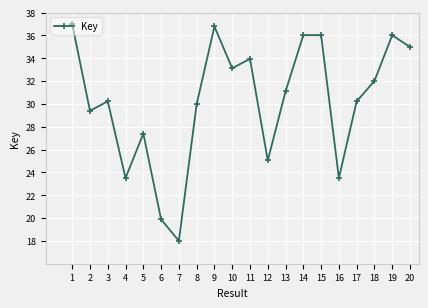

What is the difference between the maximum and minimum values?

19.0